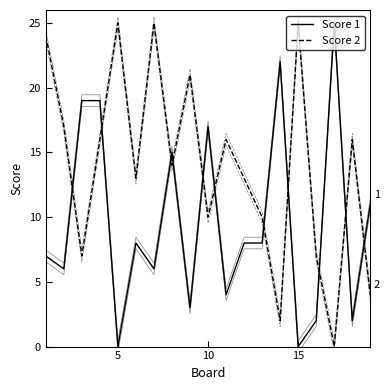

The value of Score 2 at 12 is 6. True or false?

False